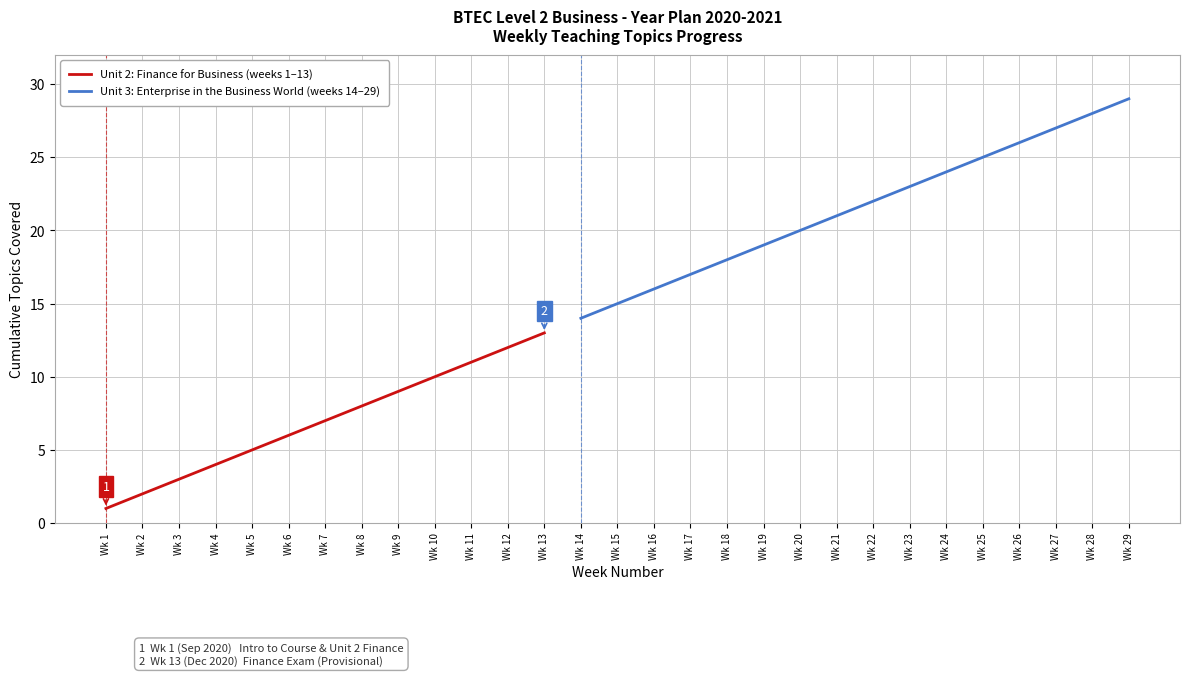

What is the value of the Cumulative Topics point at the 26th from the left?

26